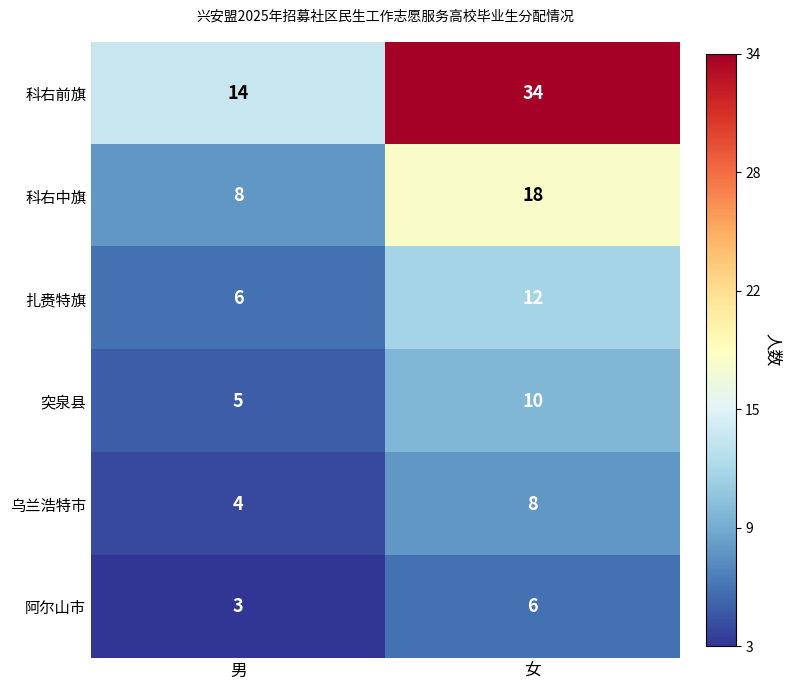

How many data points in 扎赉特旗 are less than 12?

1